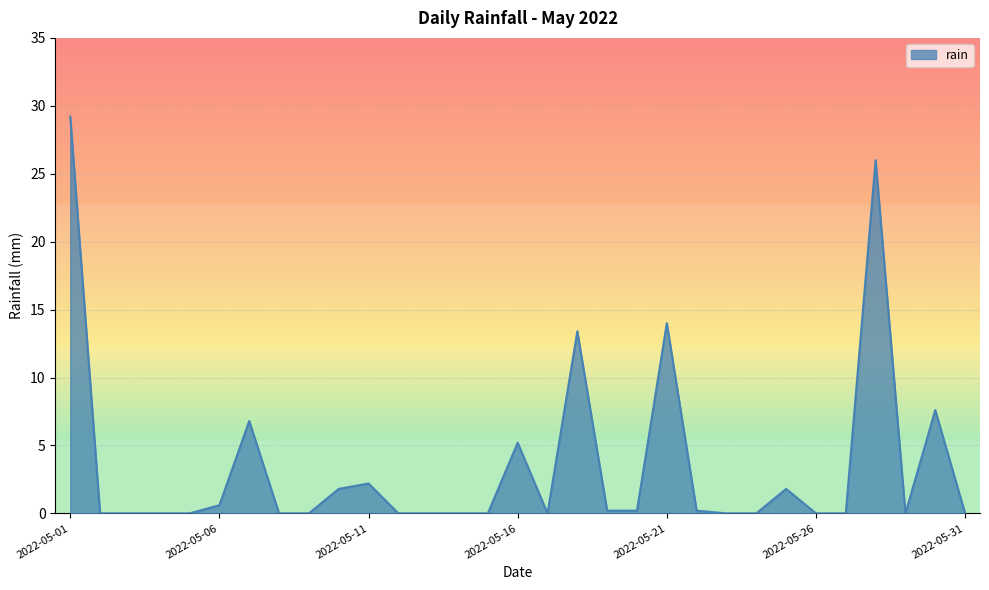

What is the difference between the maximum and minimum values?

29.2